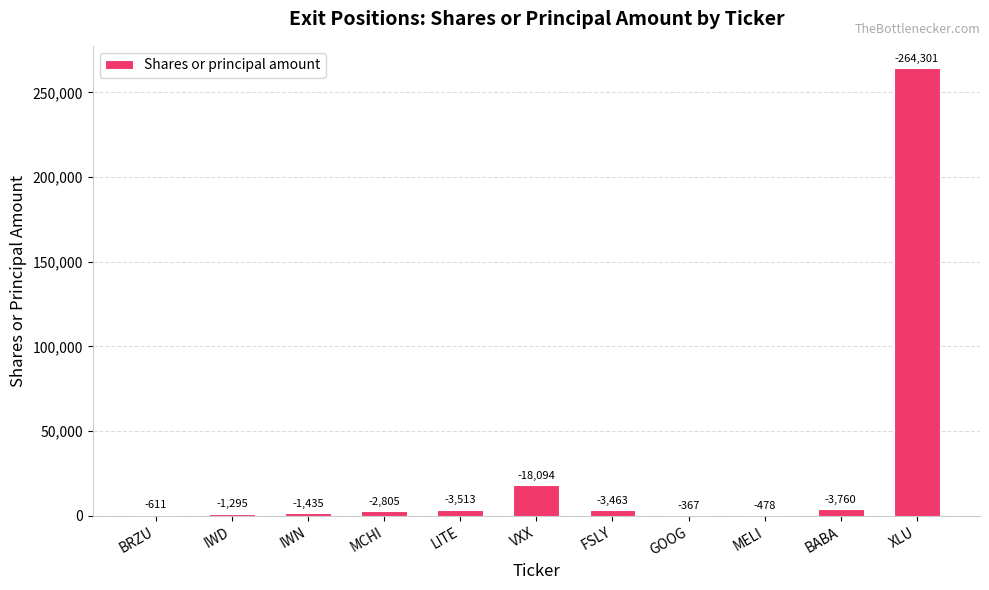

How many bars are there in total?

11